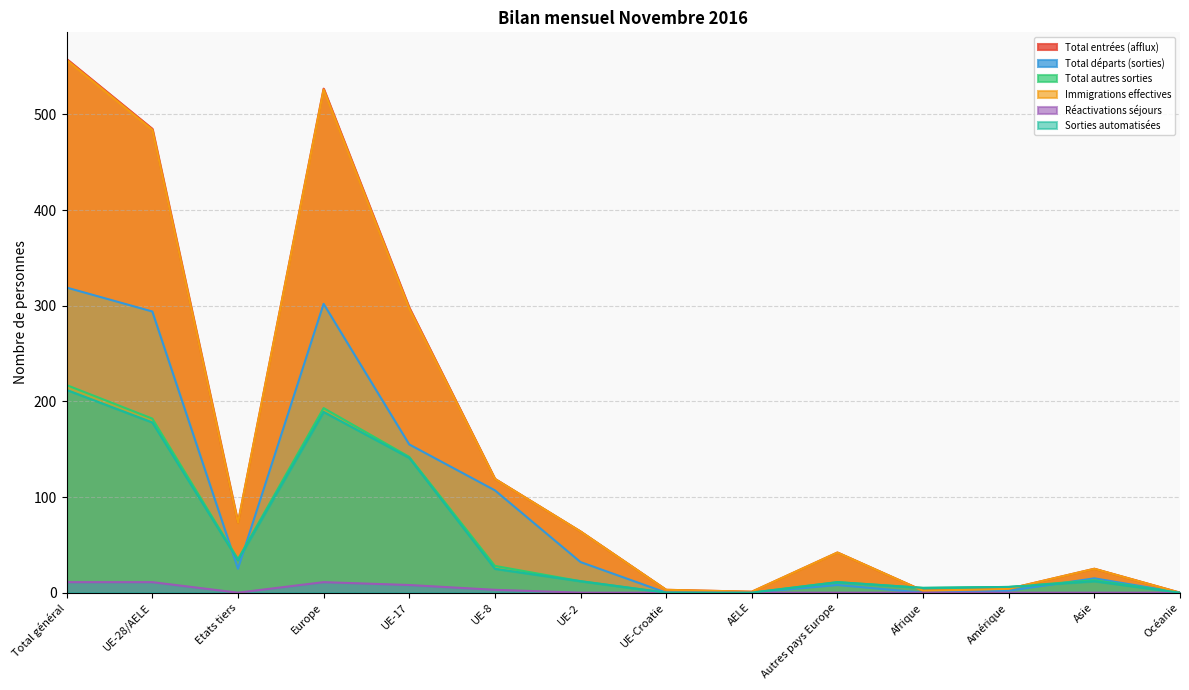

The value of Total départs (sorties) at AELE is -119. True or false?

False